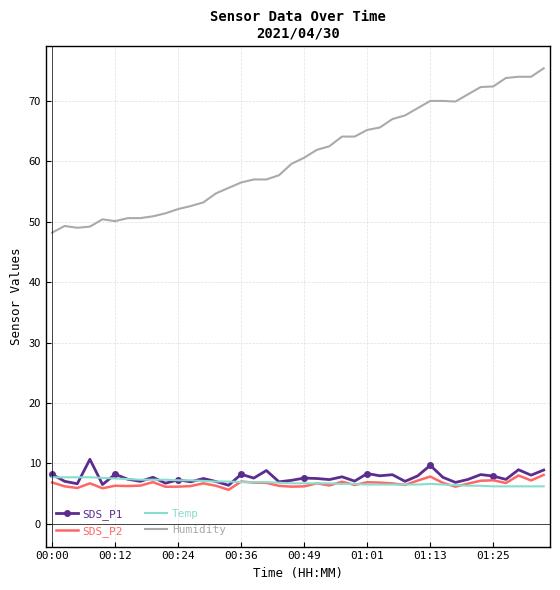

Which series has the largest total across all categories?

Humidity